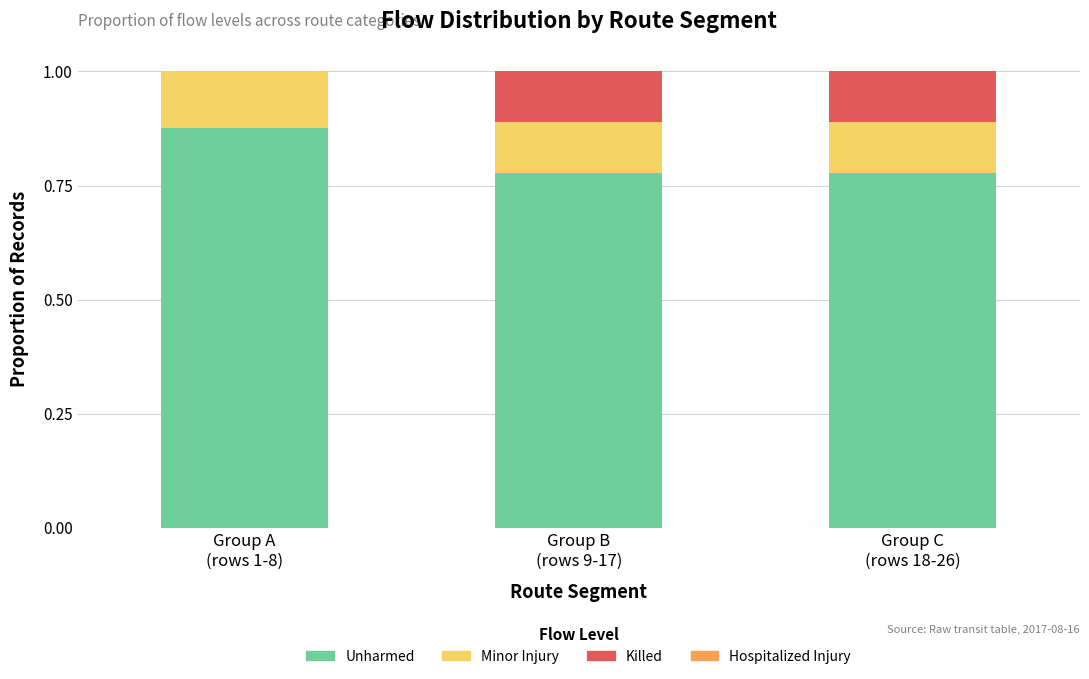

What is the sum of all Unharmed values?

2.4